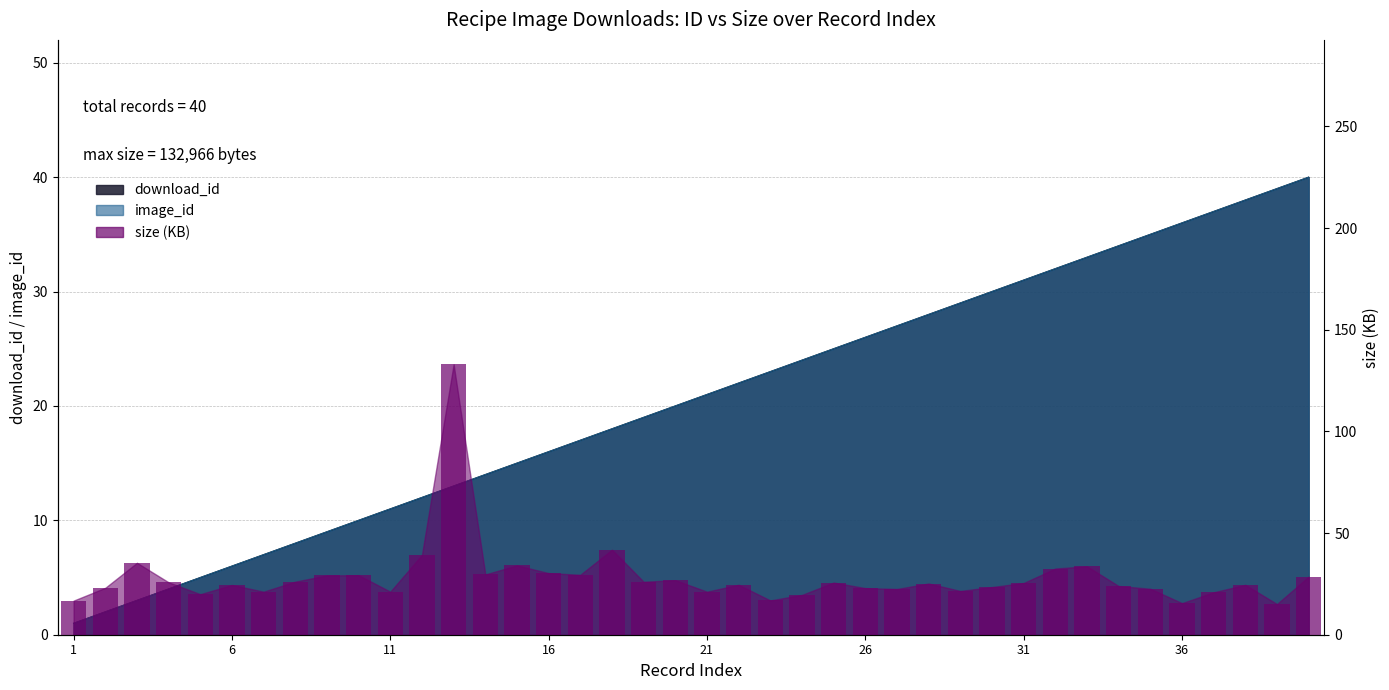

What is the value of the image_id bar at the 11th from the left?

11.0